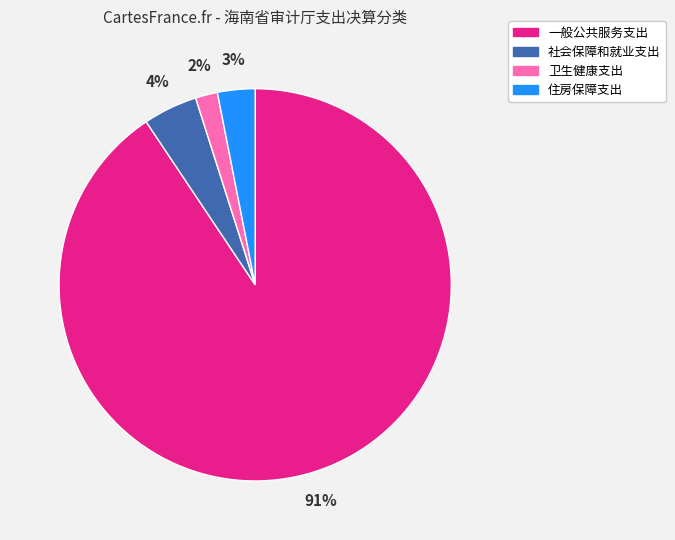

Is there a majority slice in this chart?

Yes